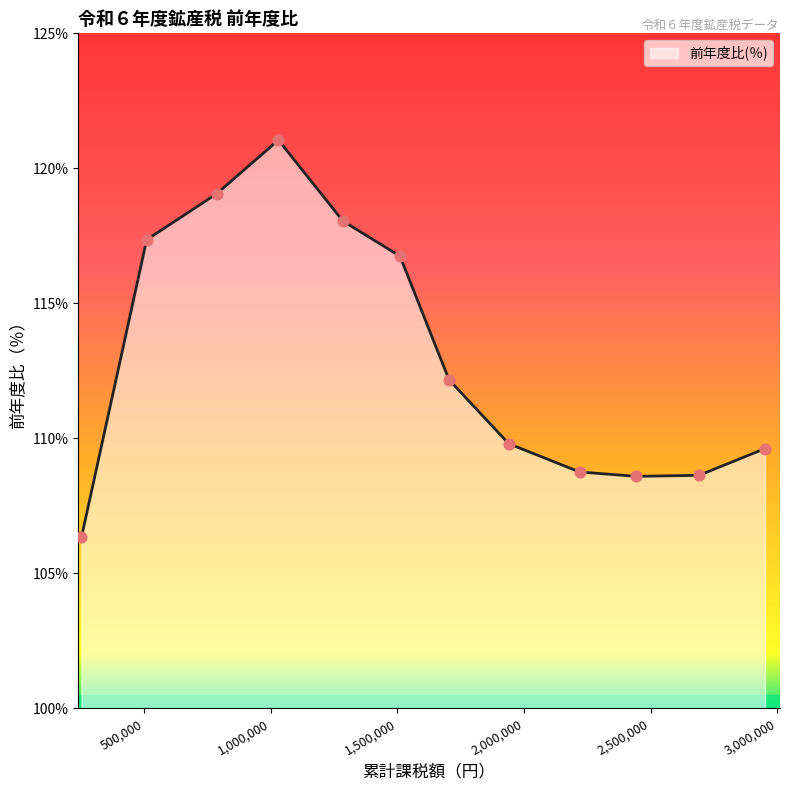

What is the minimum value shown in the chart?

106.3